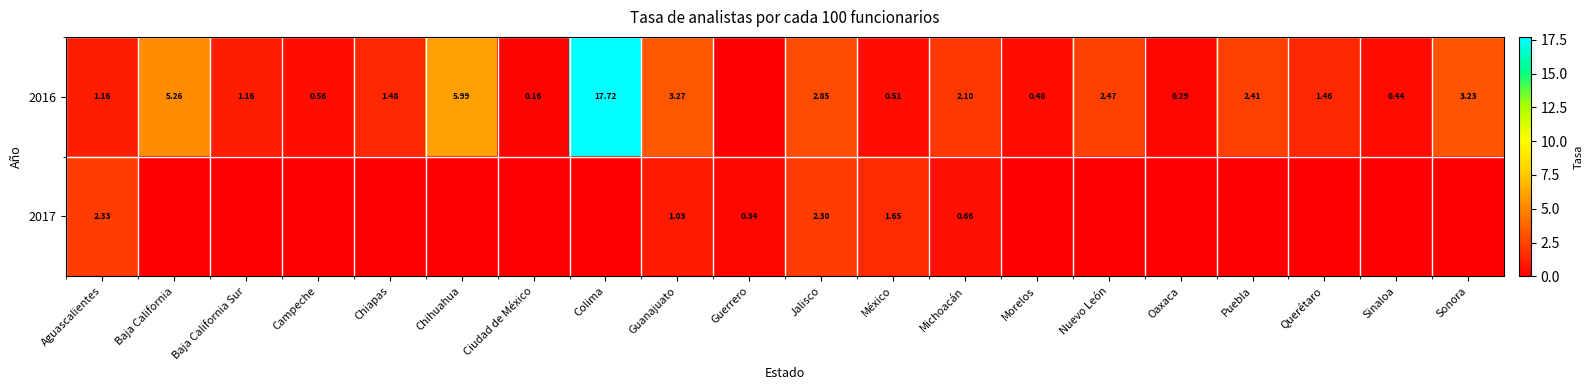

What is the highest value of the 2017 series?

2.3